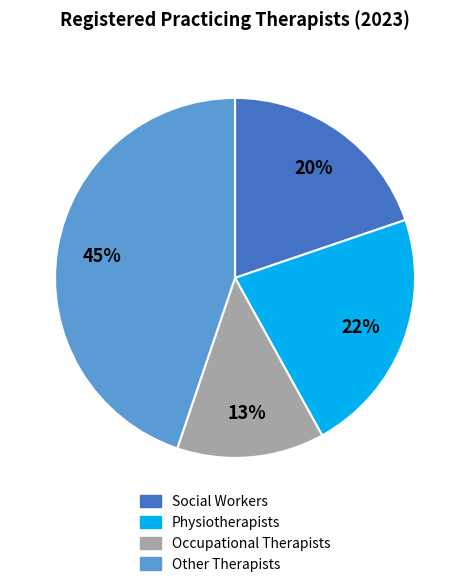

How many slices are in this pie chart?

4